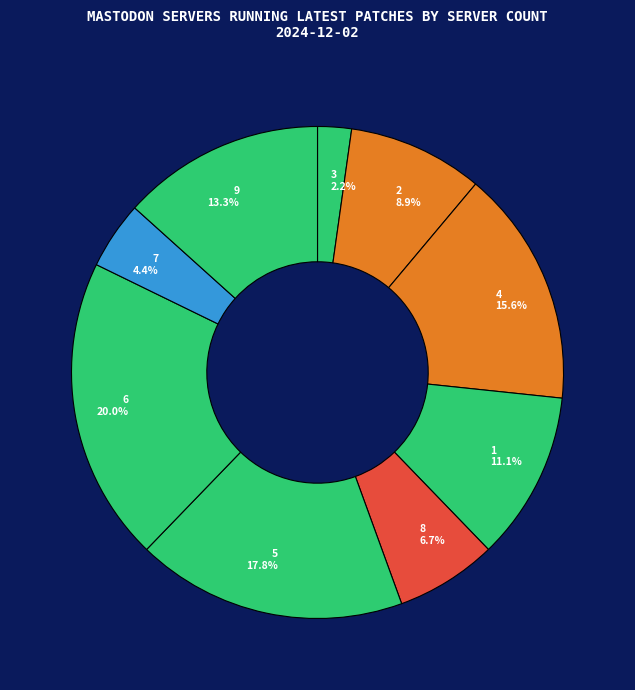

To the nearest percent, what is the average slice percentage?

11%